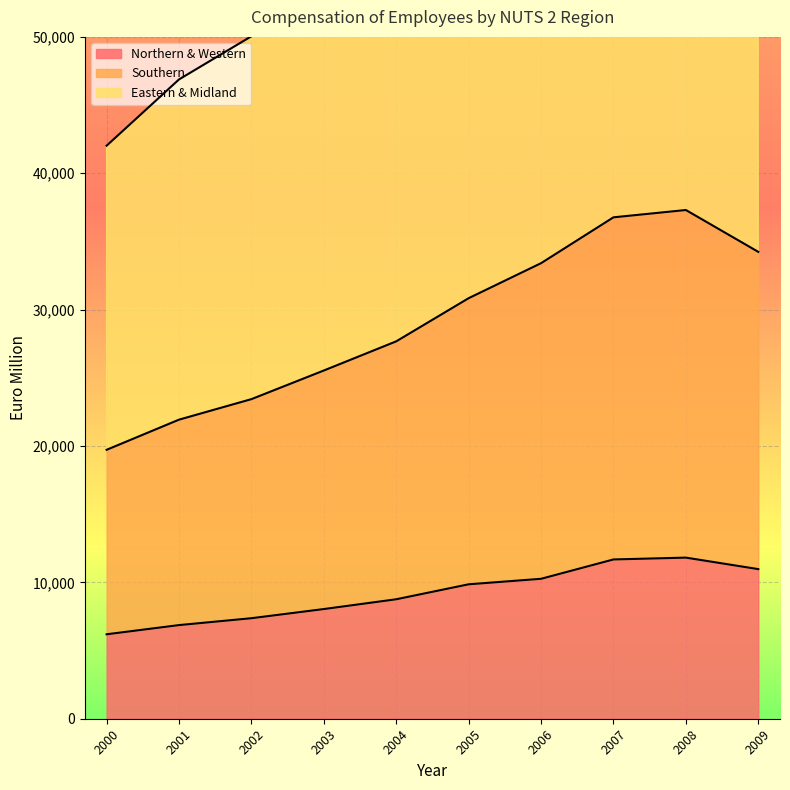

Between 2007 and 2009, which is larger?

2007